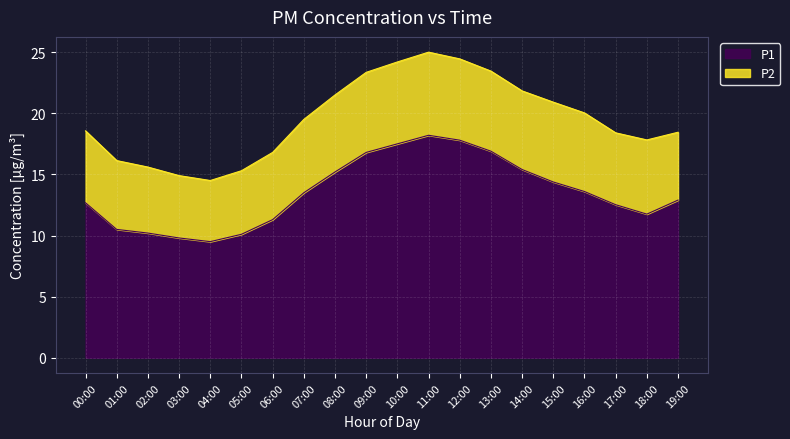

What is the difference between the second highest and second lowest values?

8.0